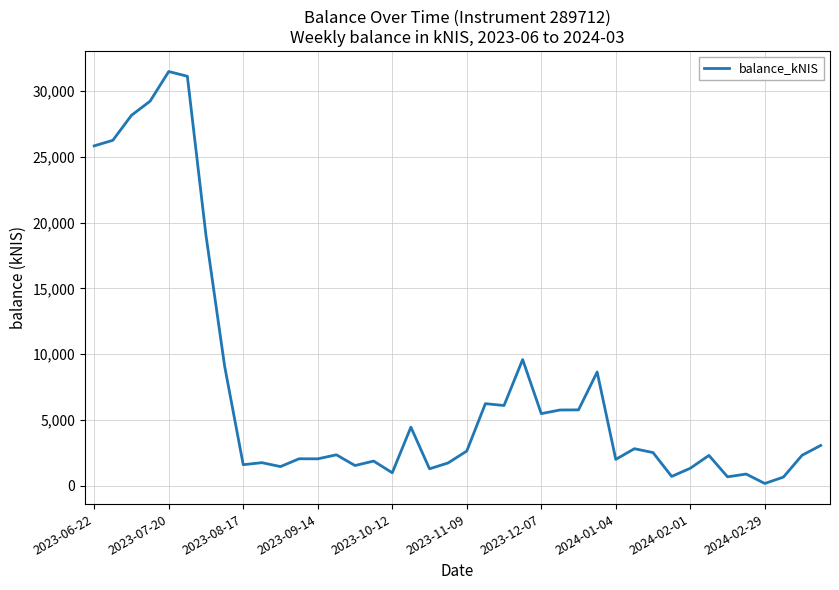

What is the difference between the maximum and minimum values?

31325.7